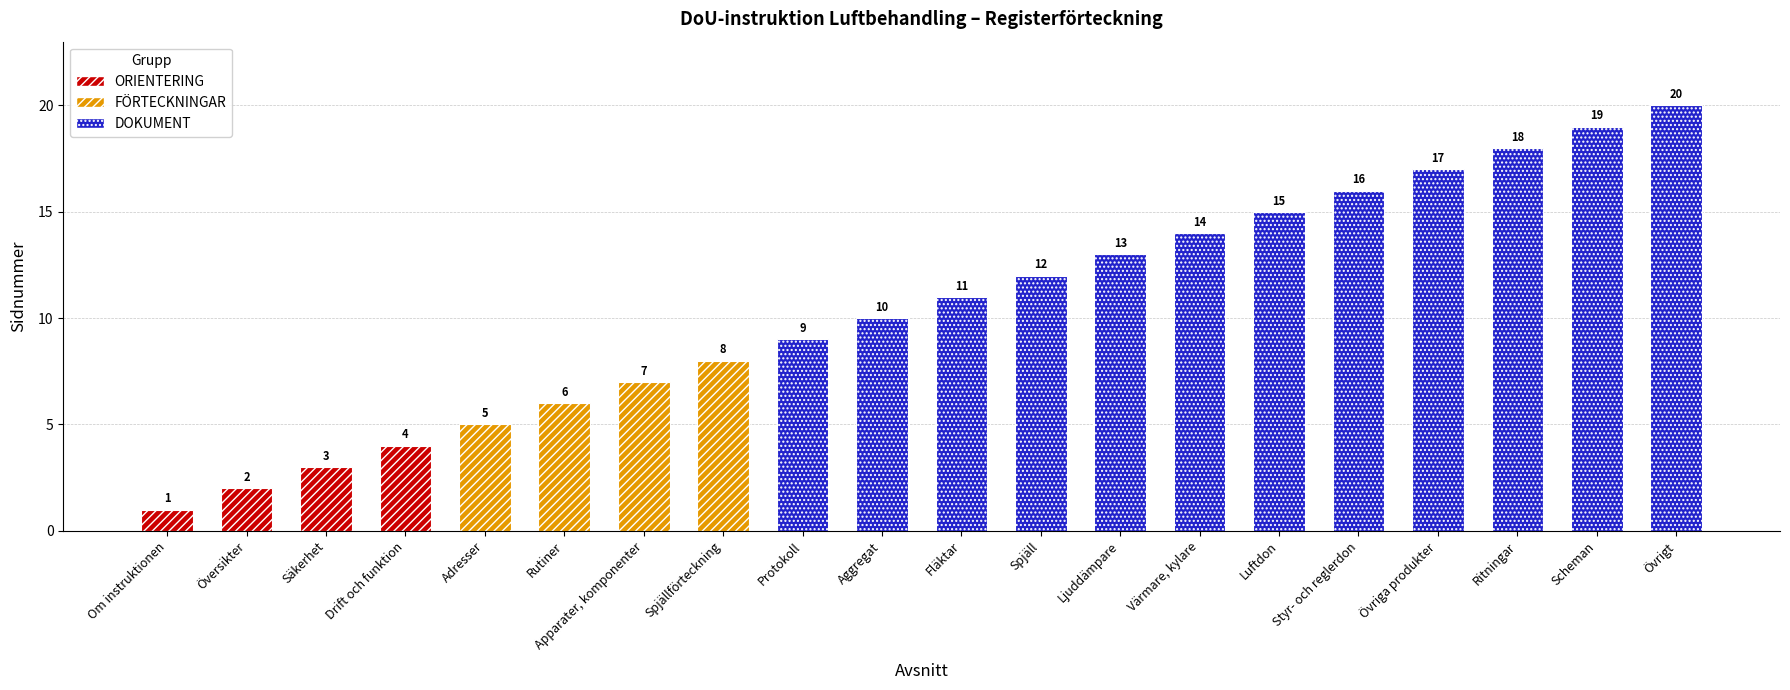

What is the sum of the values at Apparater, komponenter and Aggregat?

17